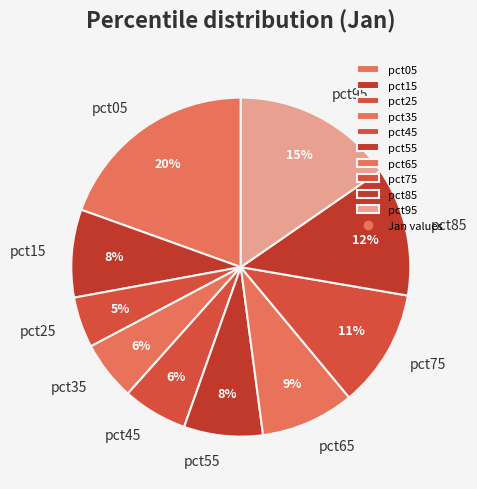

What percentage is the pct25 slice, to the nearest percent?

5%